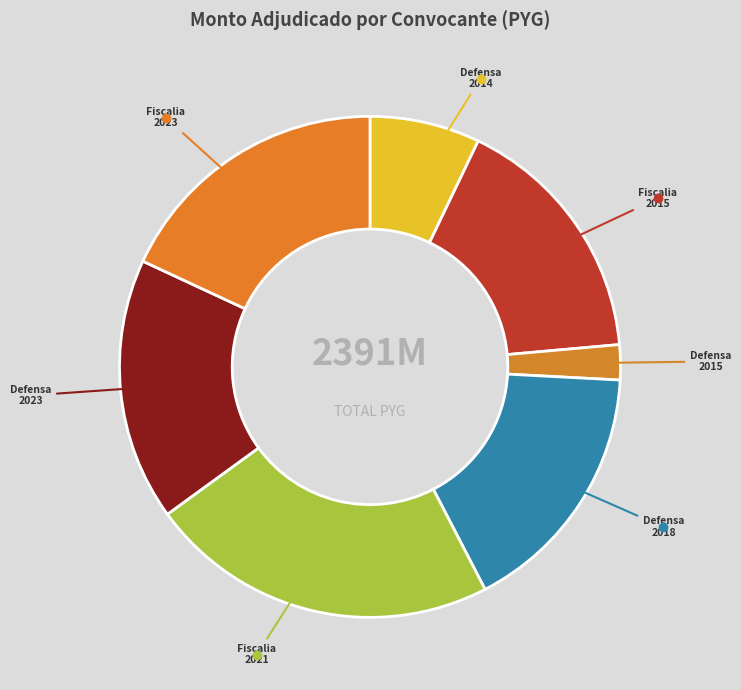

Count the number of slices in the pie.

7